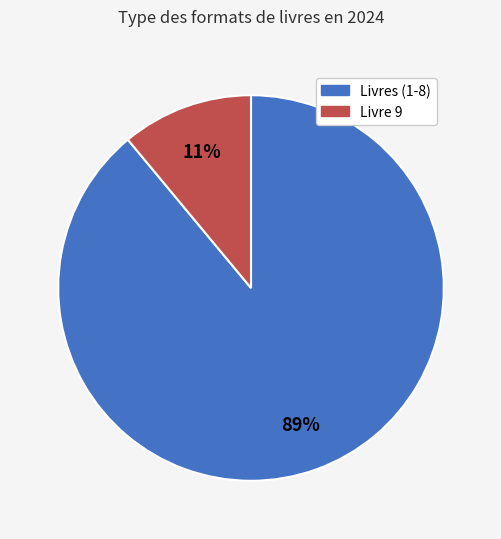

To the nearest percent, what is the difference between the largest and smallest slice percentages?

78%